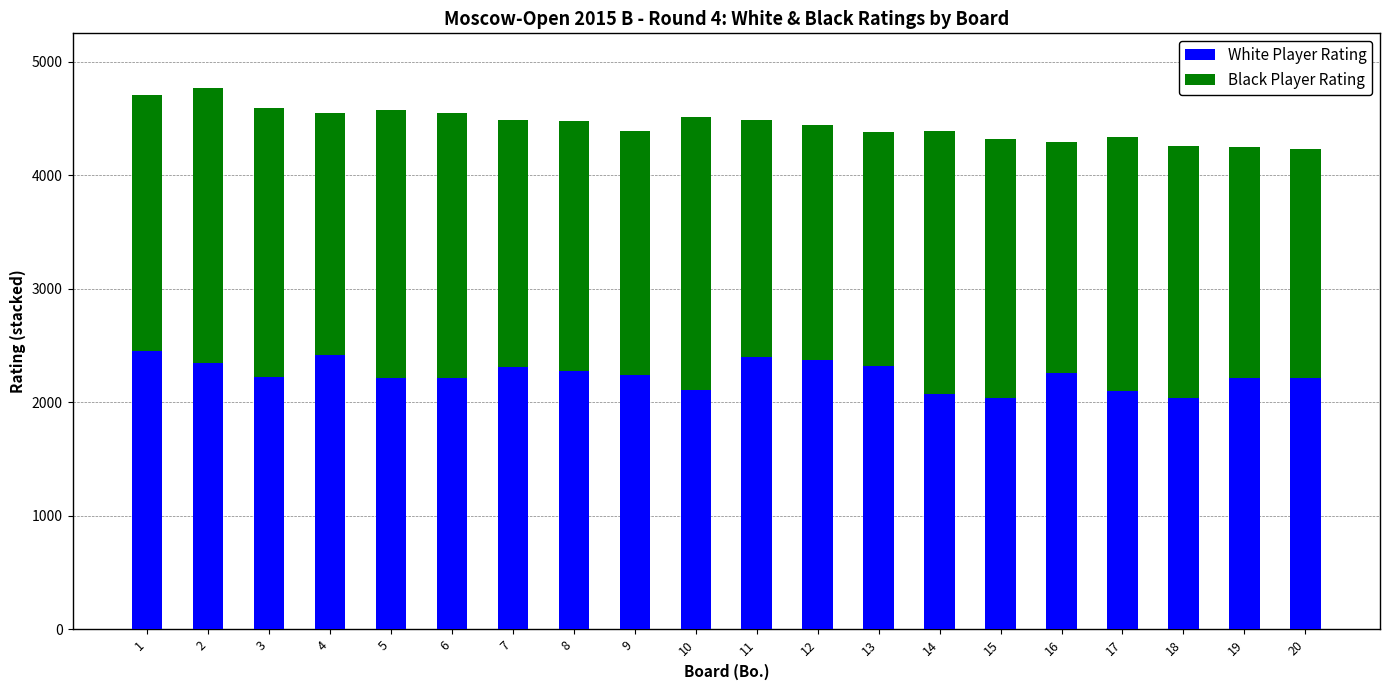

What is the lowest value of the White Player Rating series?

2038